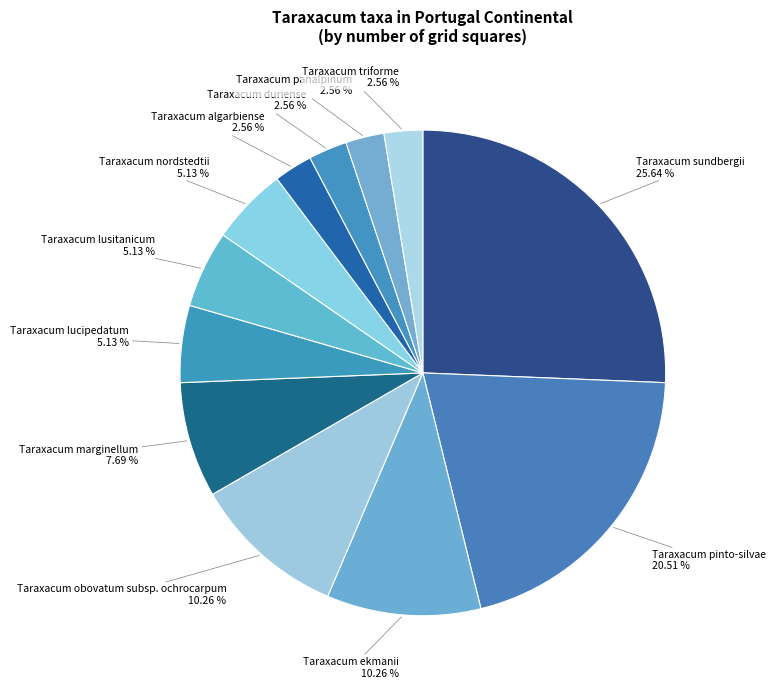

Count the number of slices in the pie.

12